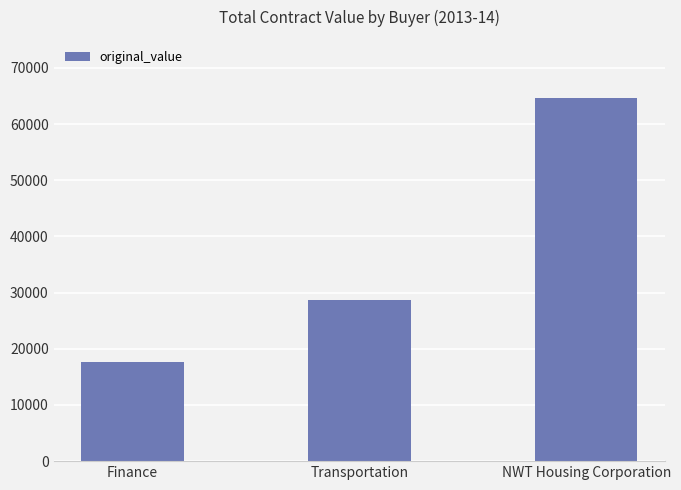

What is the label of the 2nd bar from the right?

Transportation